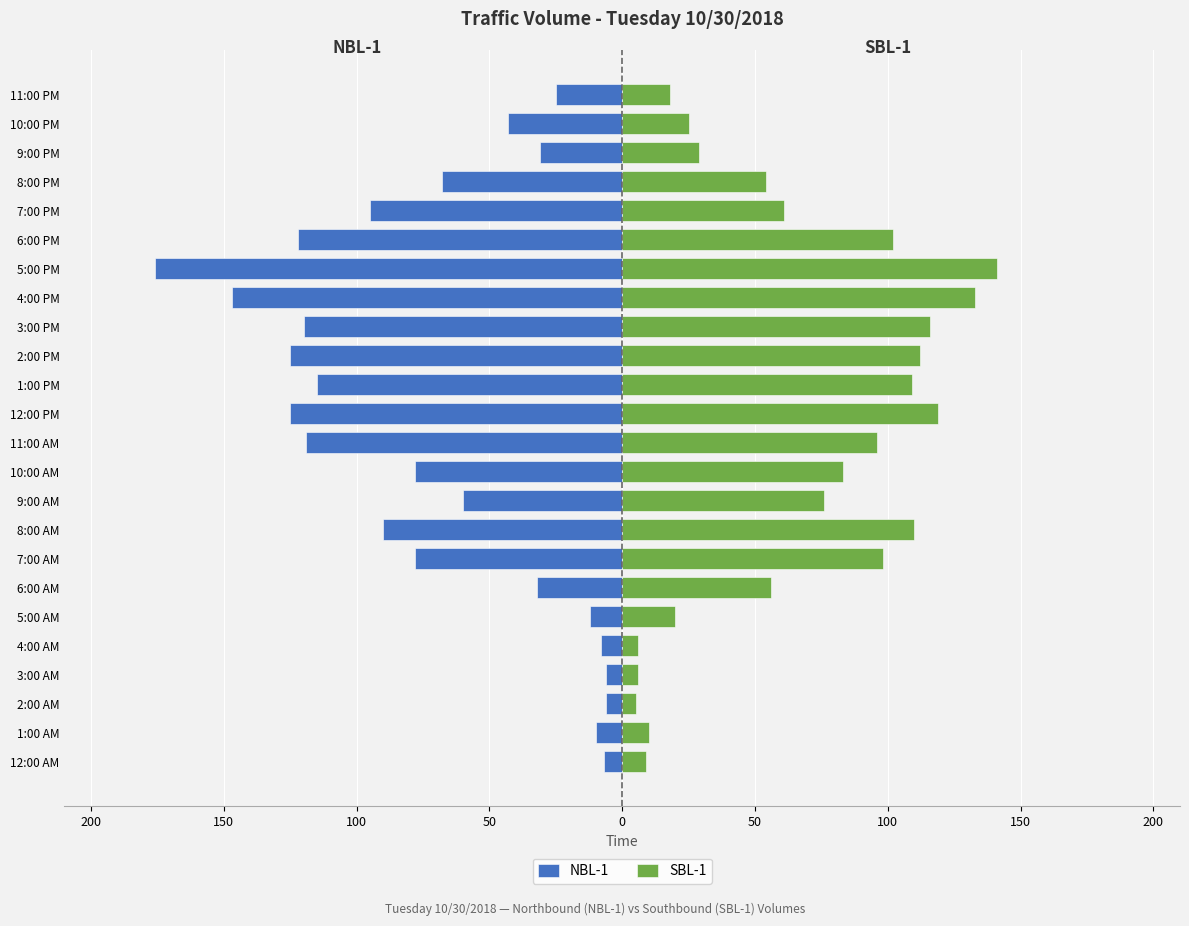

How many bars are there in each group?

2